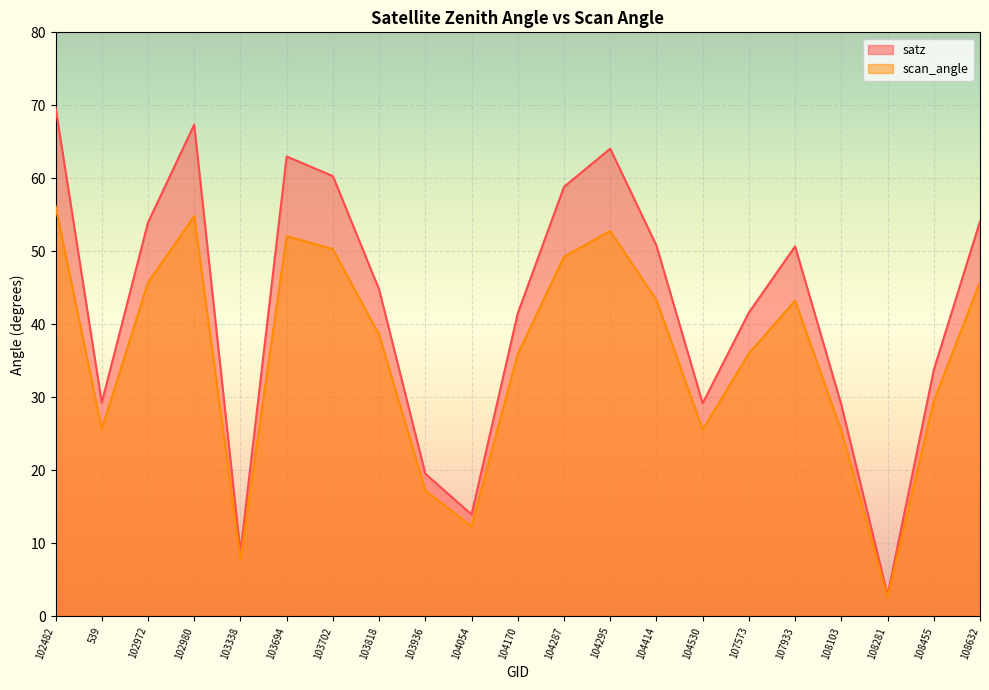

What position from the left is 108281?

19